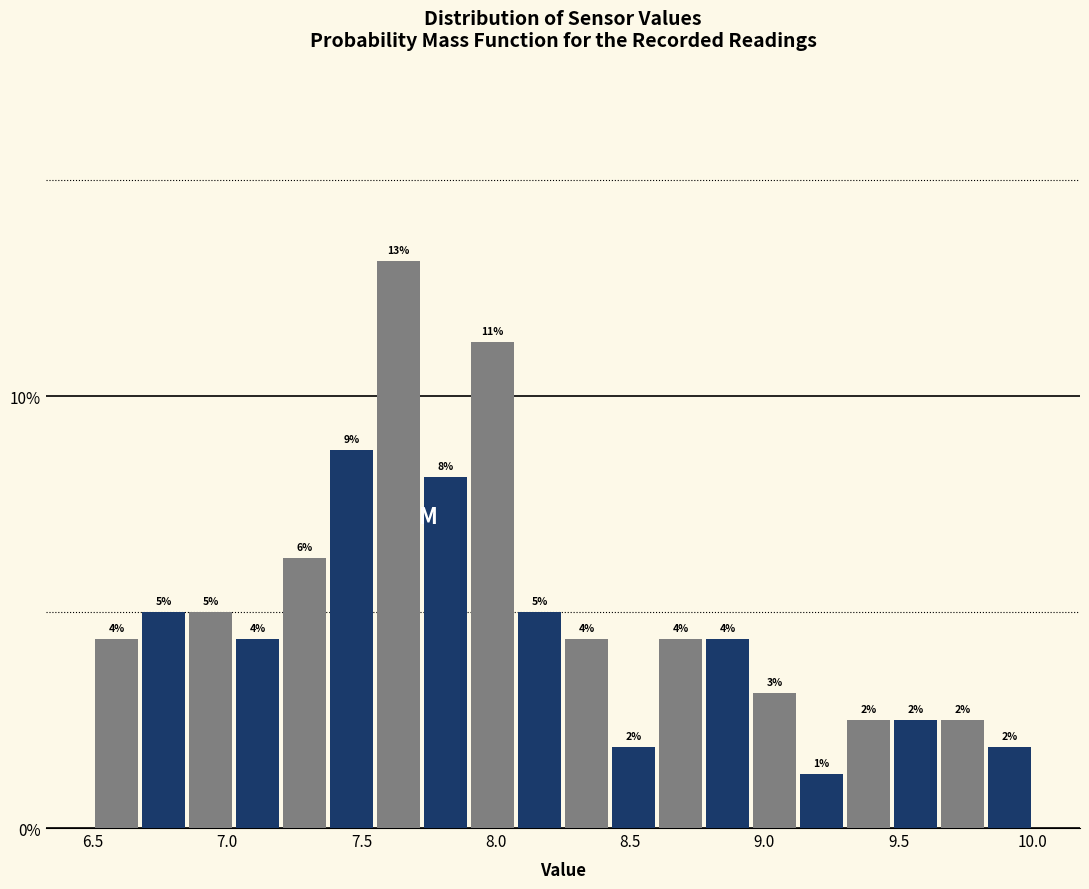

Around what value on the x-axis is the tallest bar? Give the approximate position of its centre, as read against the axis.

7.65